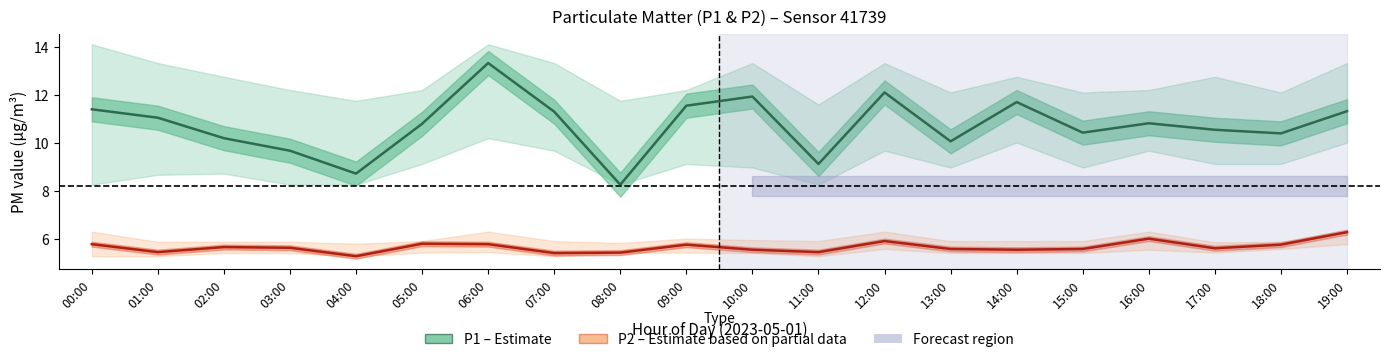

Reading left to right, what are all the values shown in this chart?

P1 (Estimate): 11.4	11.1	10.2	9.7	8.7	10.8	13.3	11.3	8.3	11.6	11.9	9.1	12.1	10.1	11.7	10.4	10.8	10.6	10.4	11.3
P2 (Estimate based on partial data): 5.8	5.5	5.7	5.7	5.3	5.8	5.8	5.4	5.5	5.8	5.6	5.5	5.9	5.6	5.6	5.6	6.0	5.6	5.8	6.3